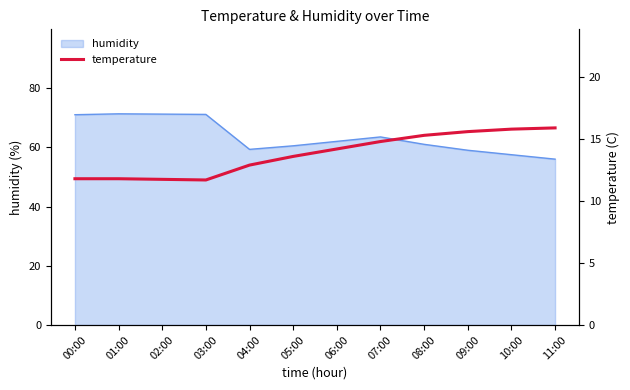

The value of humidity at 02:00 is 71.2. True or false?

True